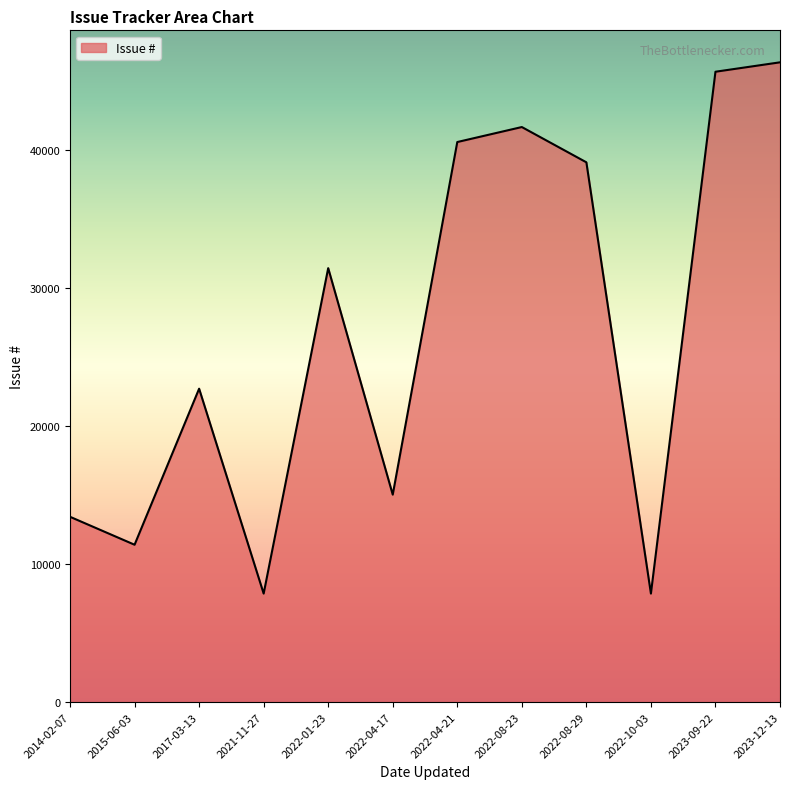

True or false: the data shows 46341 at 2023-12-13.

True